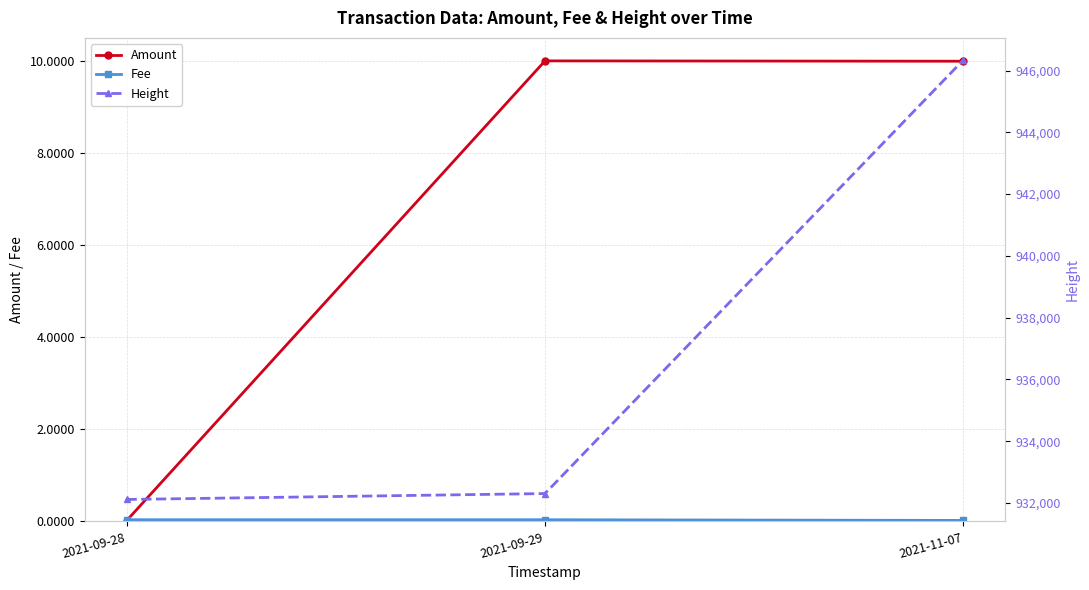

Where does the Amount series first go above 9?

2021-09-29